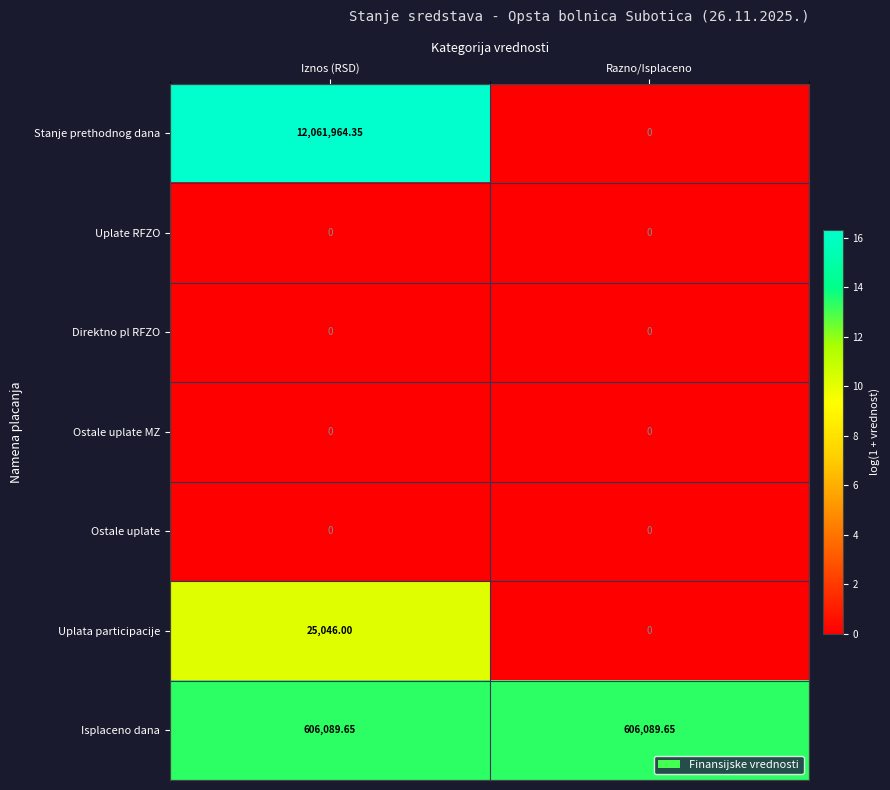

At how many categories does at least one series exceed 0?

2